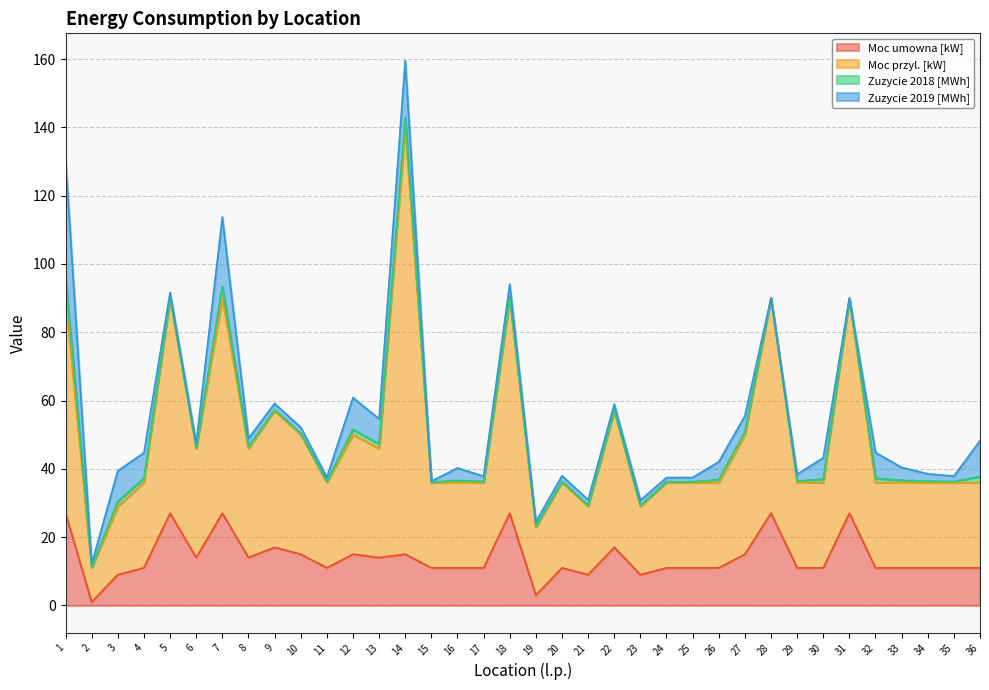

At which category is the sum across all series the highest?

14